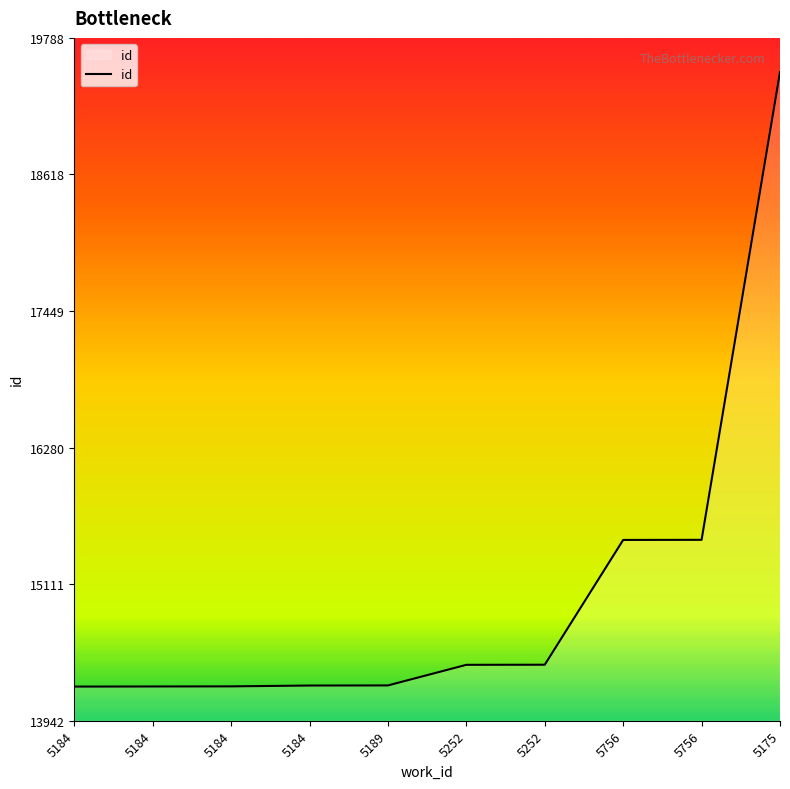

What is the label of the 6th point from the right?

5189